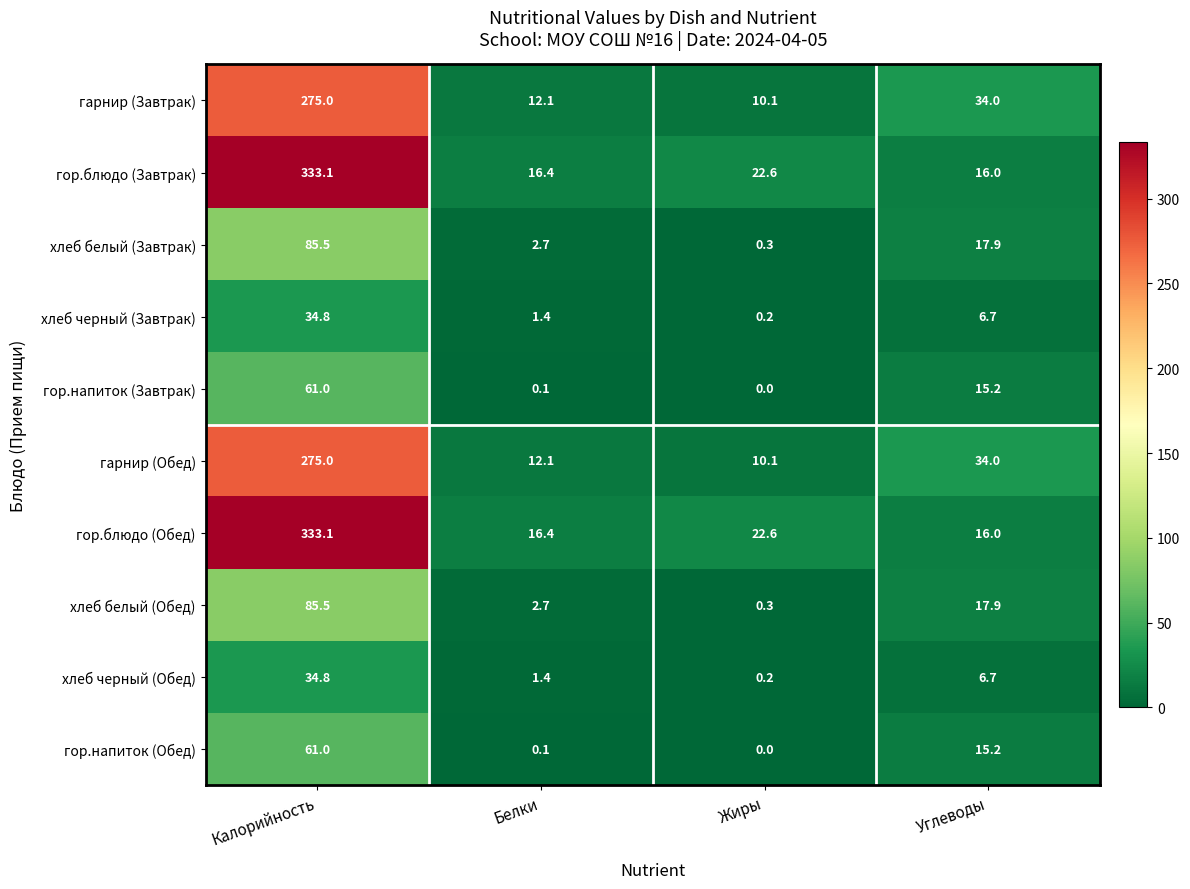

What is the difference between the highest and lowest values at Калорийность?

298.3